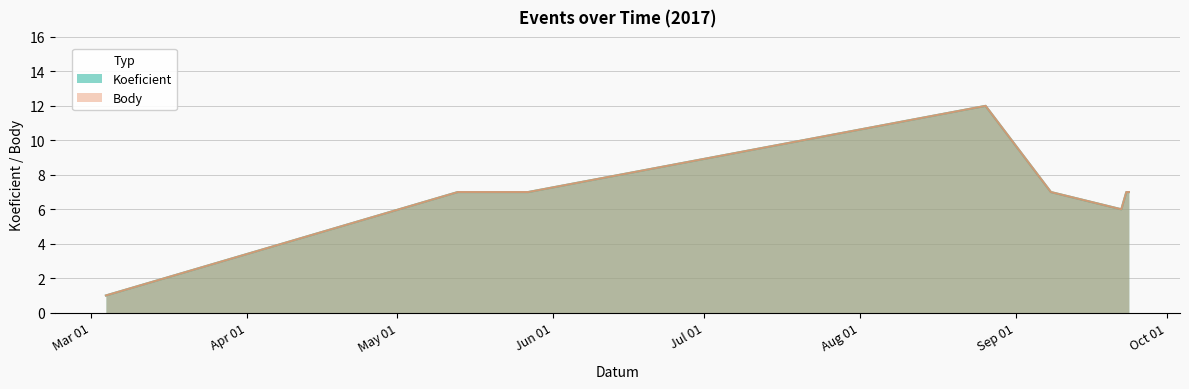

How many lines are shown in the chart?

2